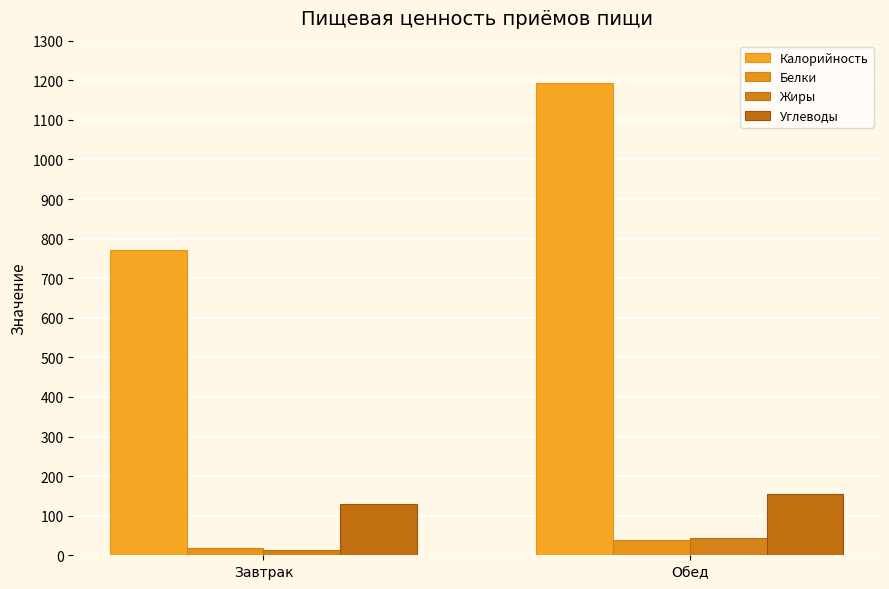

Reading left to right, extract all data points from this chart.

Калорийность: 771.6	1193.7
Белки: 18.7	39.4
Жиры: 13.9	44.9
Углеводы: 129.1	153.8